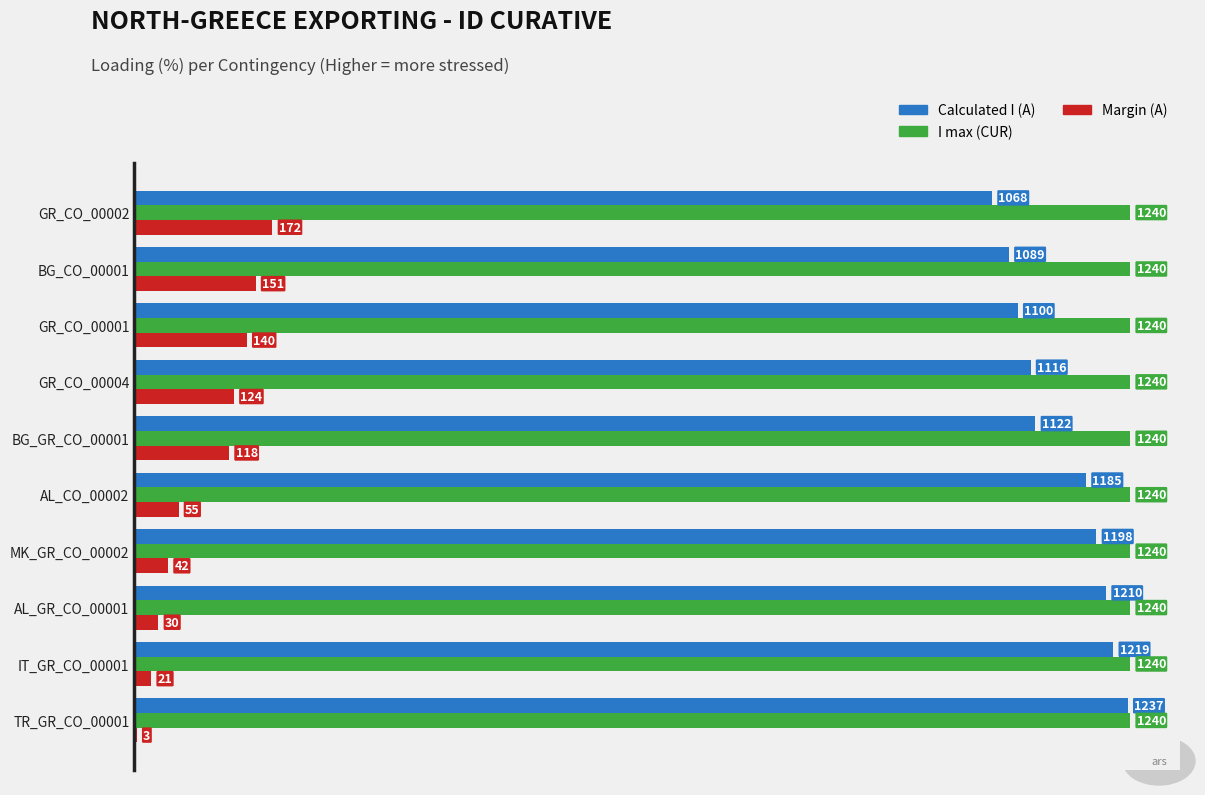

What value does the I max (CUR) series have at BG_CO_00001?

1240